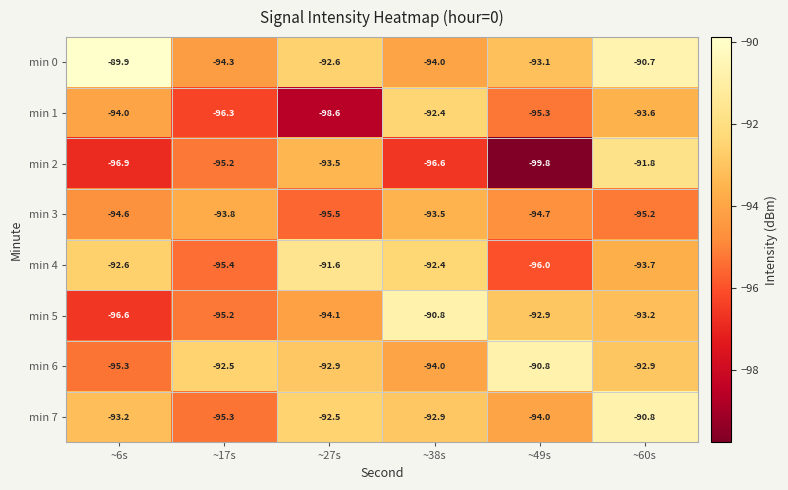

How many data points does each series have?

6